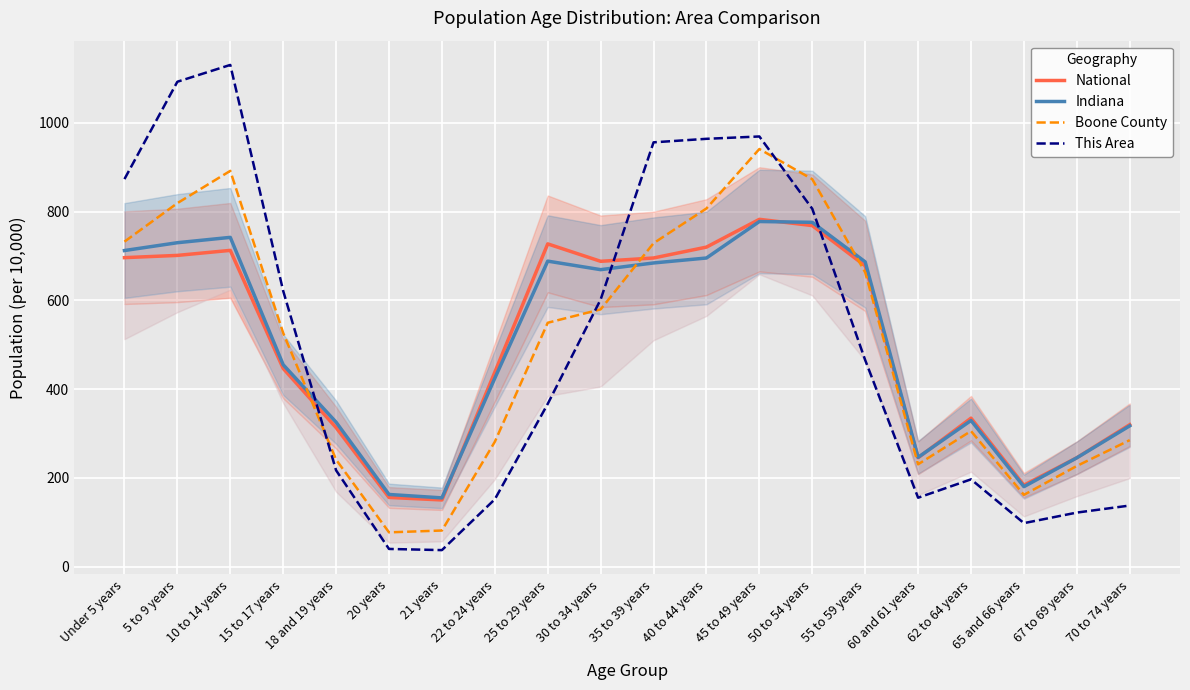

What is the label of the 3rd point from the left?

10 to 14 years